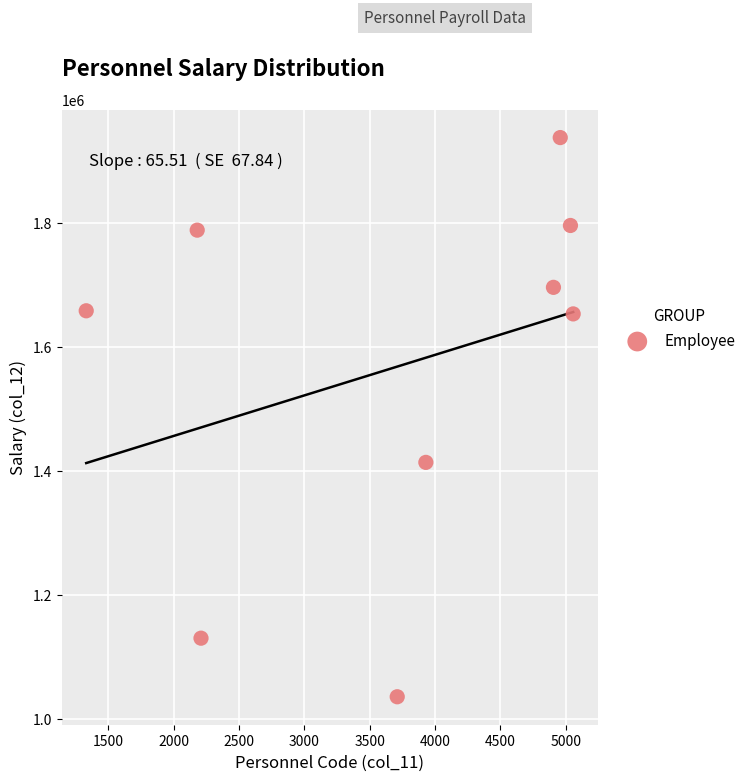

What is the range of Y values (max minus min)?

903423